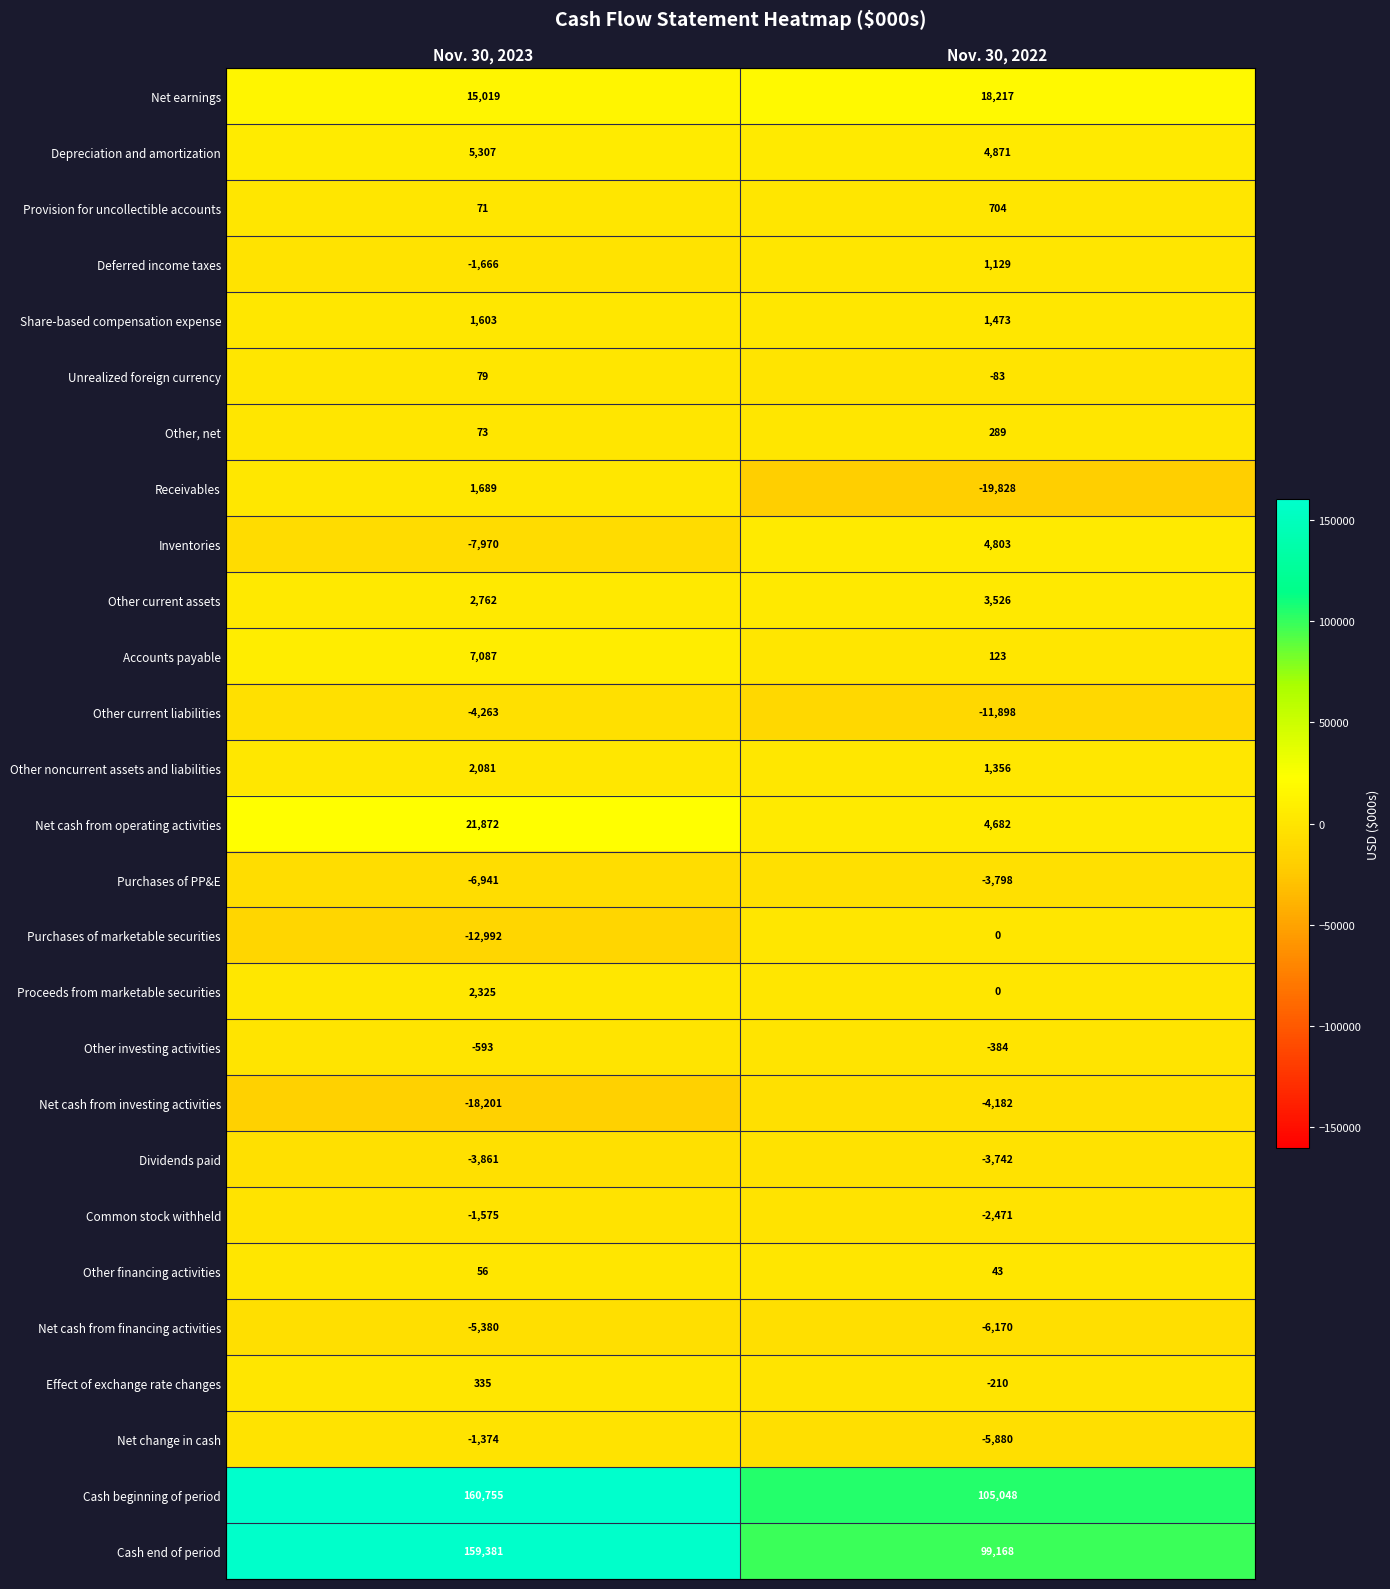

At how many categories does at least one series exceed 81550?

2